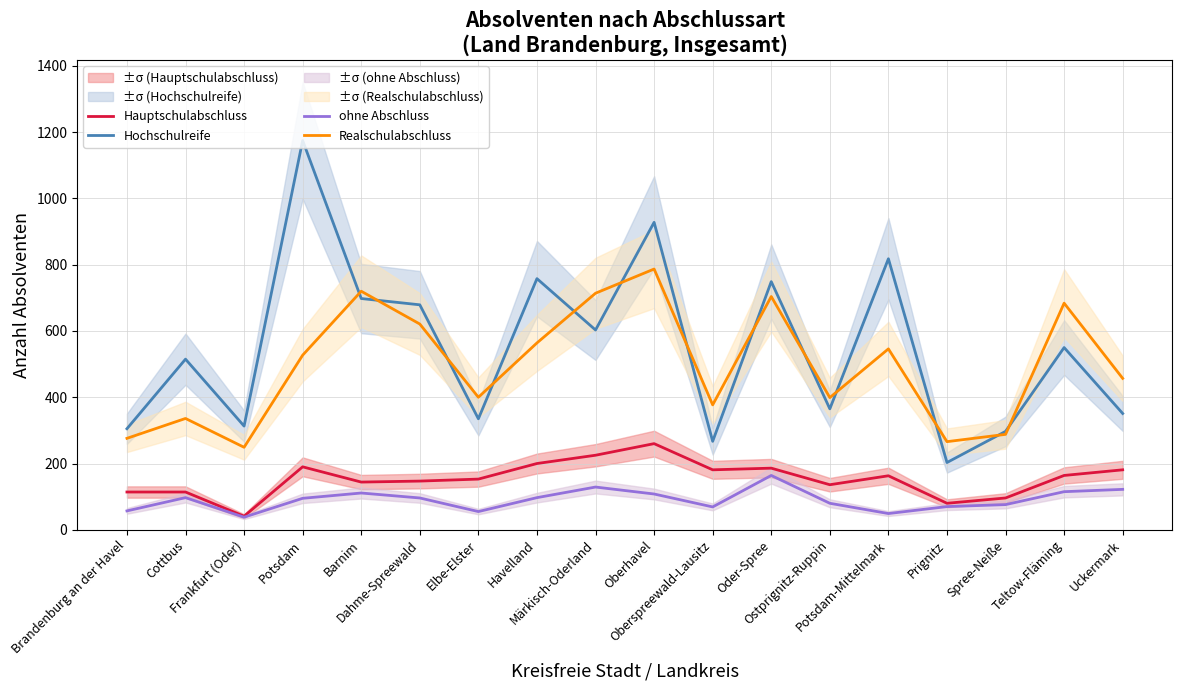

Rank the series by their maximum value, from highest to lowest.

Hochschulreife, Realschulabschluss, Hauptschulabschluss, ohne Abschluss